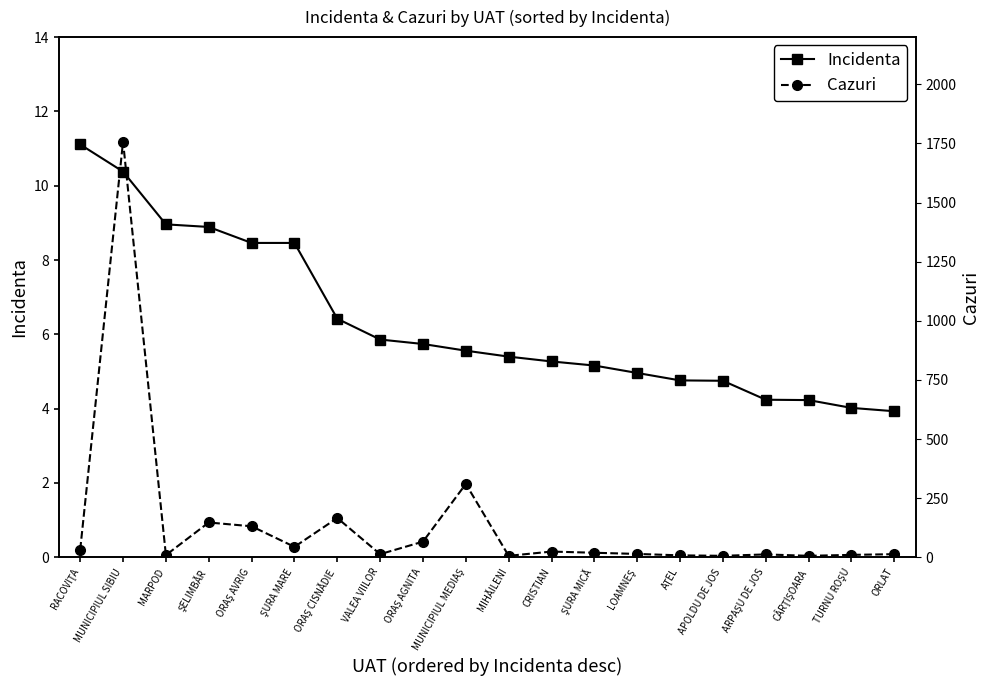

At how many categories does at least one series exceed 190?

2